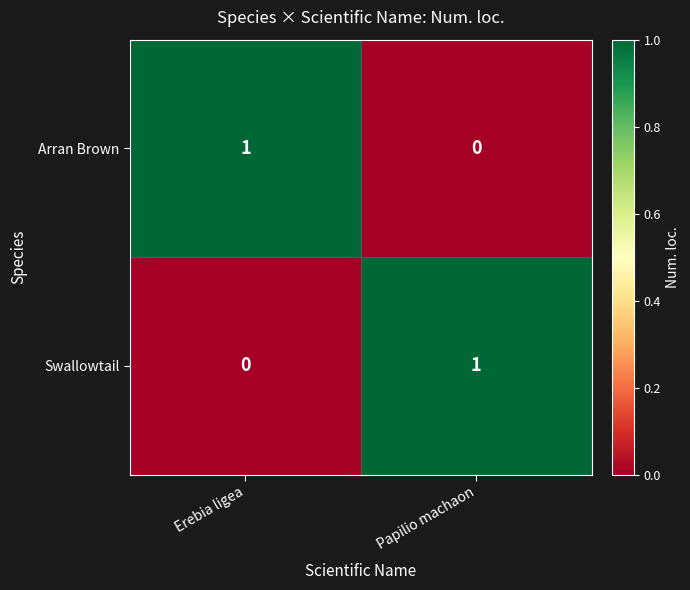

What is the difference between the highest and lowest values at Erebia ligea?

1